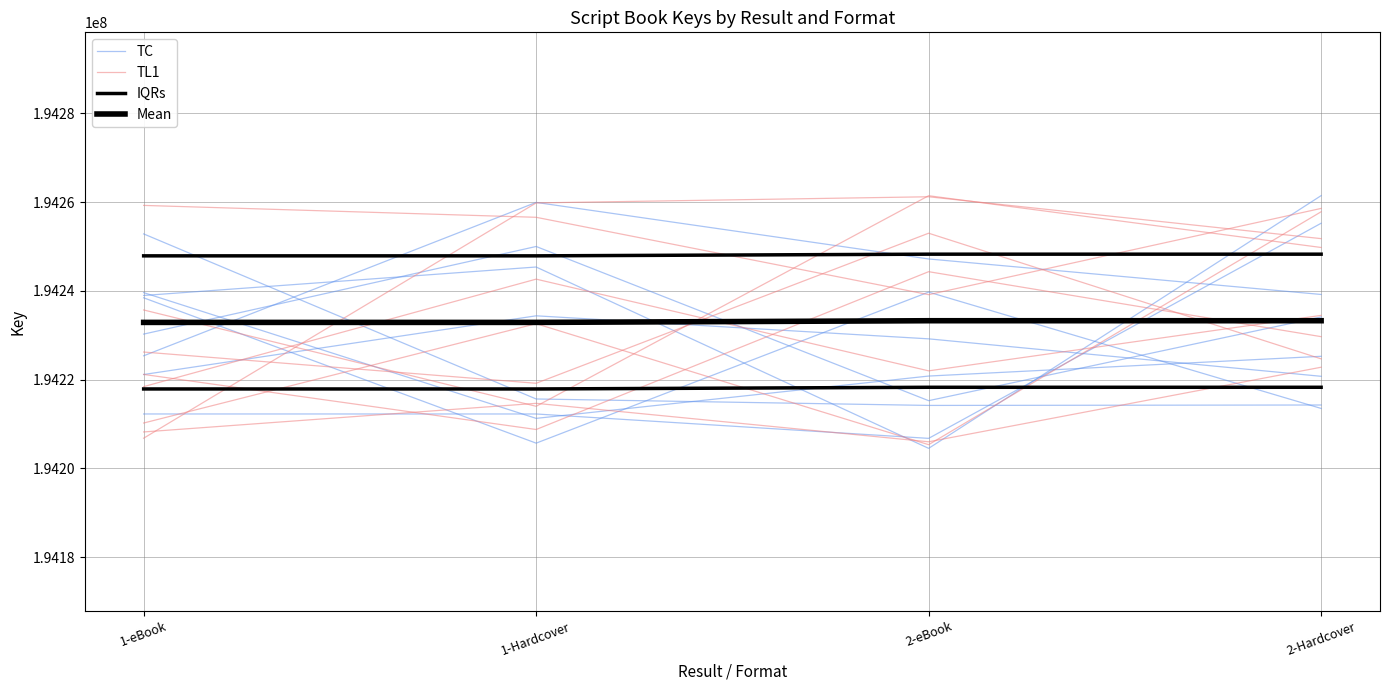

Rank the series at 1-Hardcover from lowest to highest value.

Mean, IQRs, TL1, TC